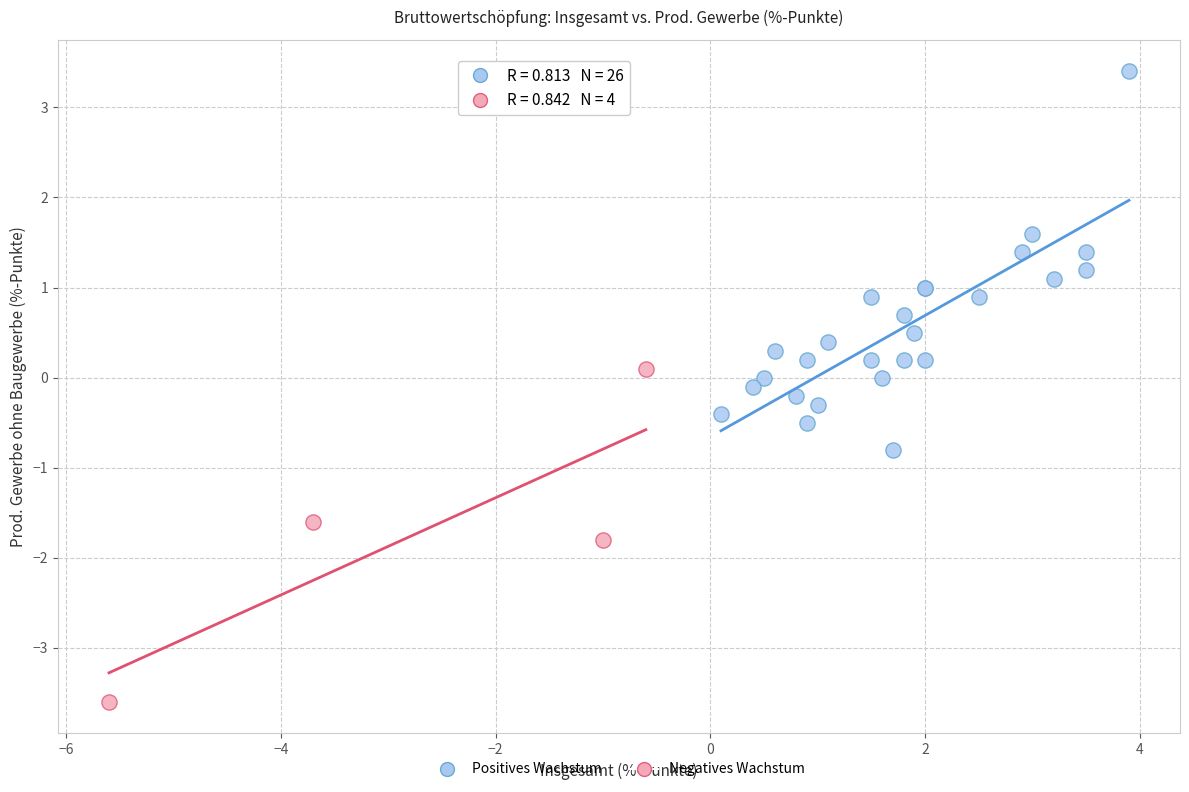

Which series reaches the maximum Y coordinate?

Positives Wachstum